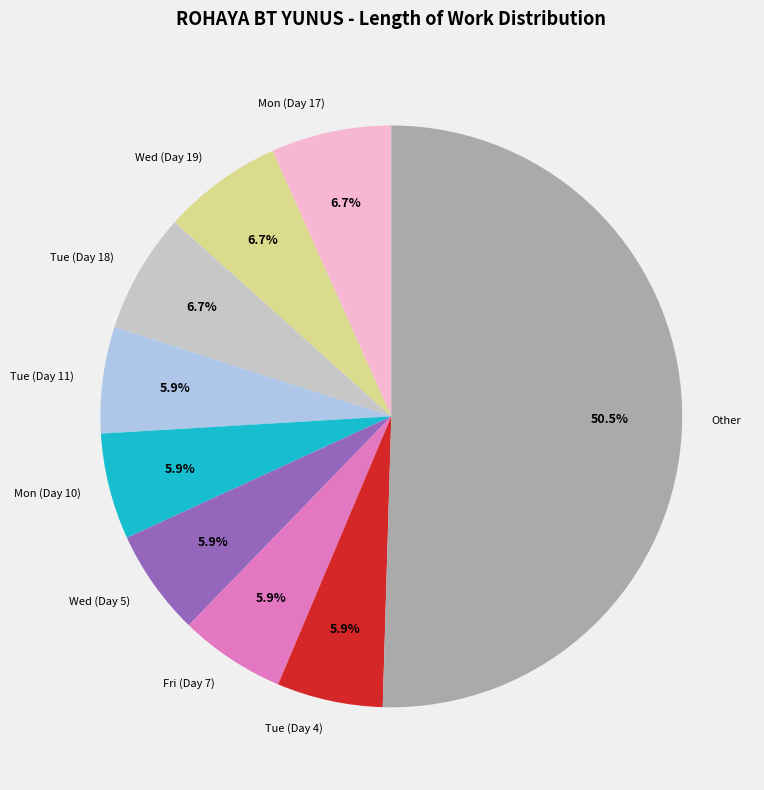

How many slices are in this pie chart?

9